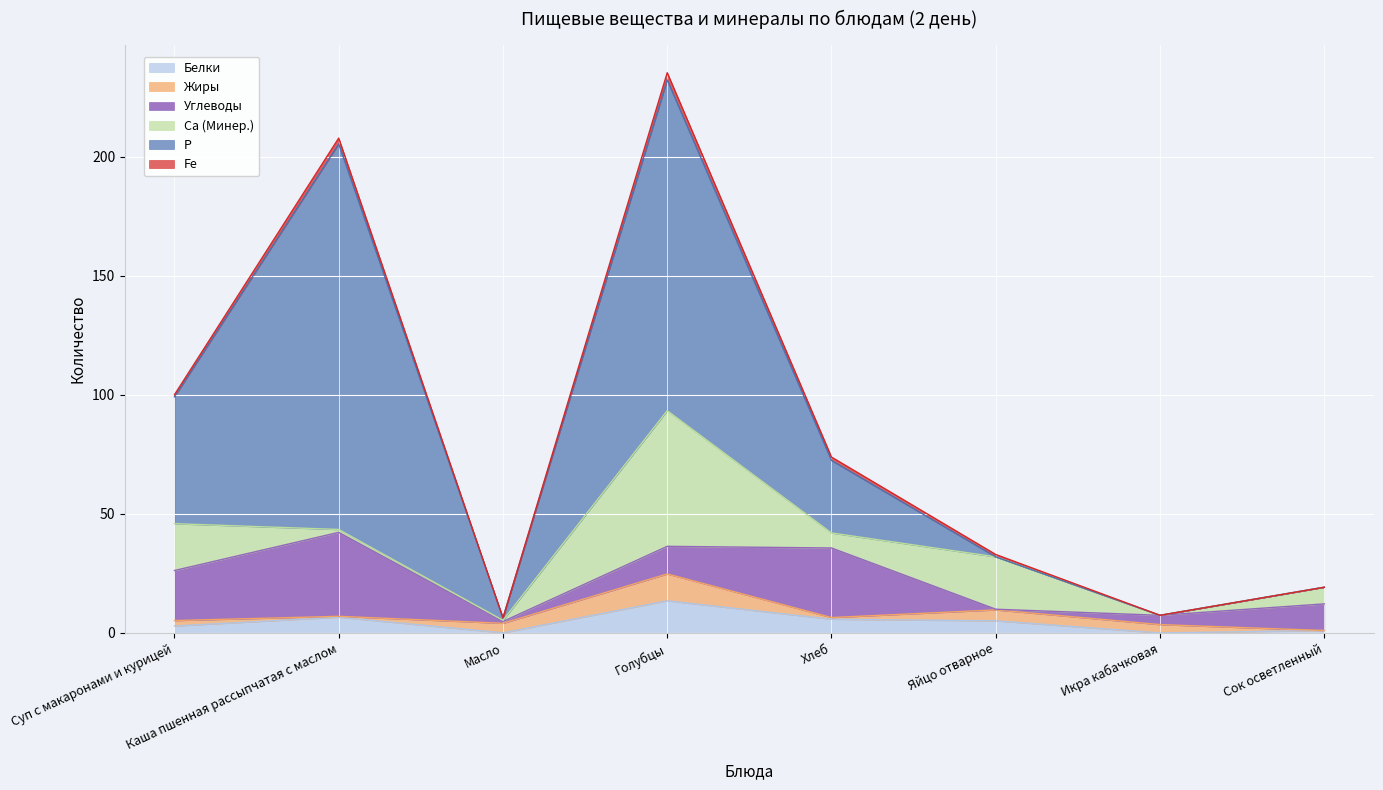

At which label does Fe reach its minimum?

Масло